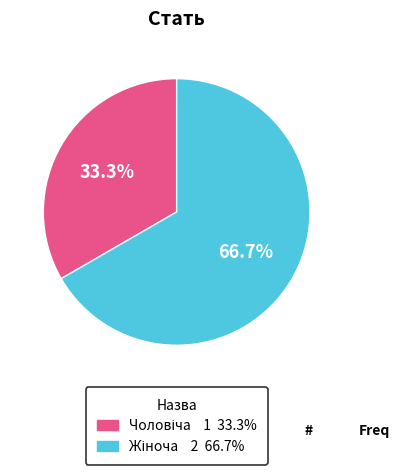

Is there a majority slice in this chart?

Yes